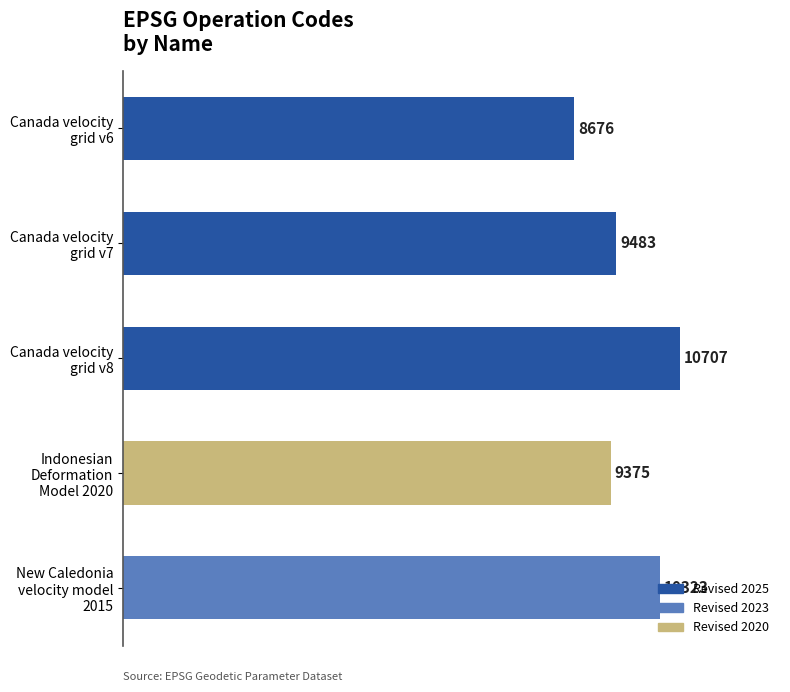

What is the smallest value displayed?

8676